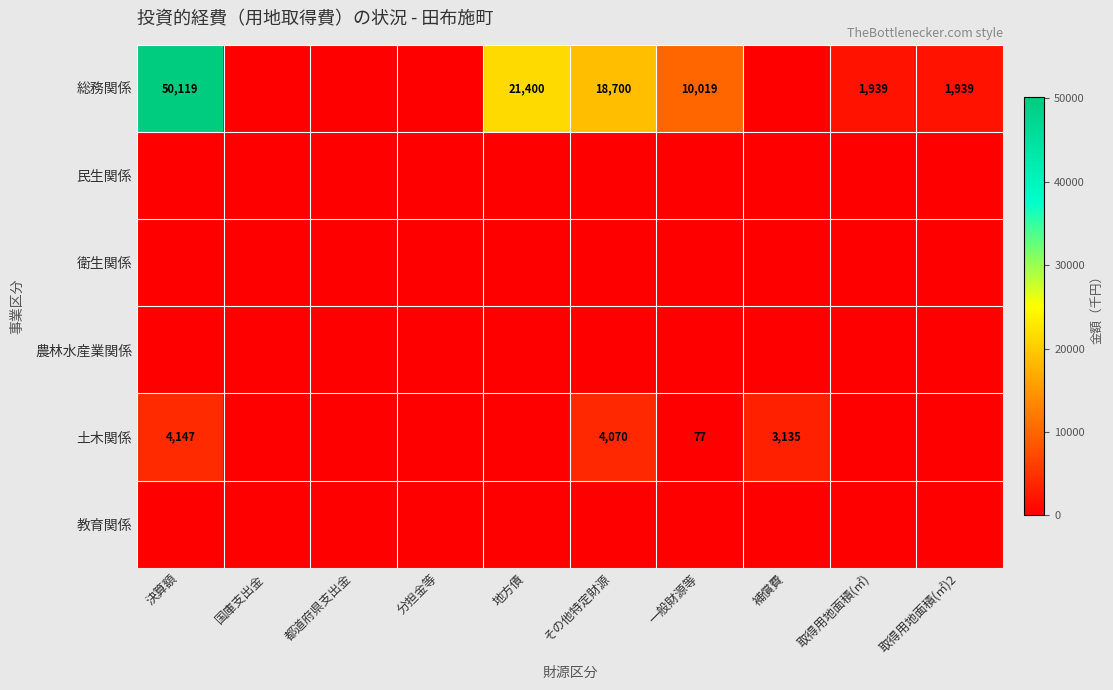

What is the difference between the 総務関係 values at その他特定財源 and 決算額?

31419